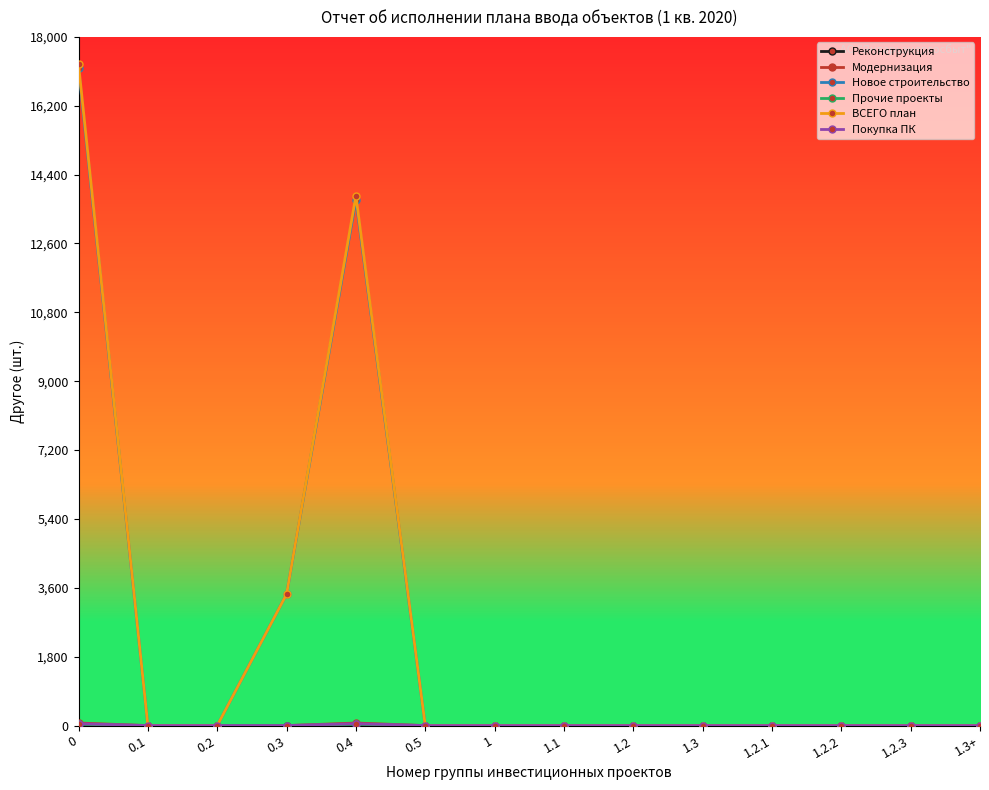

True or false: Новое строительство has a value of 17179 at 0.

True